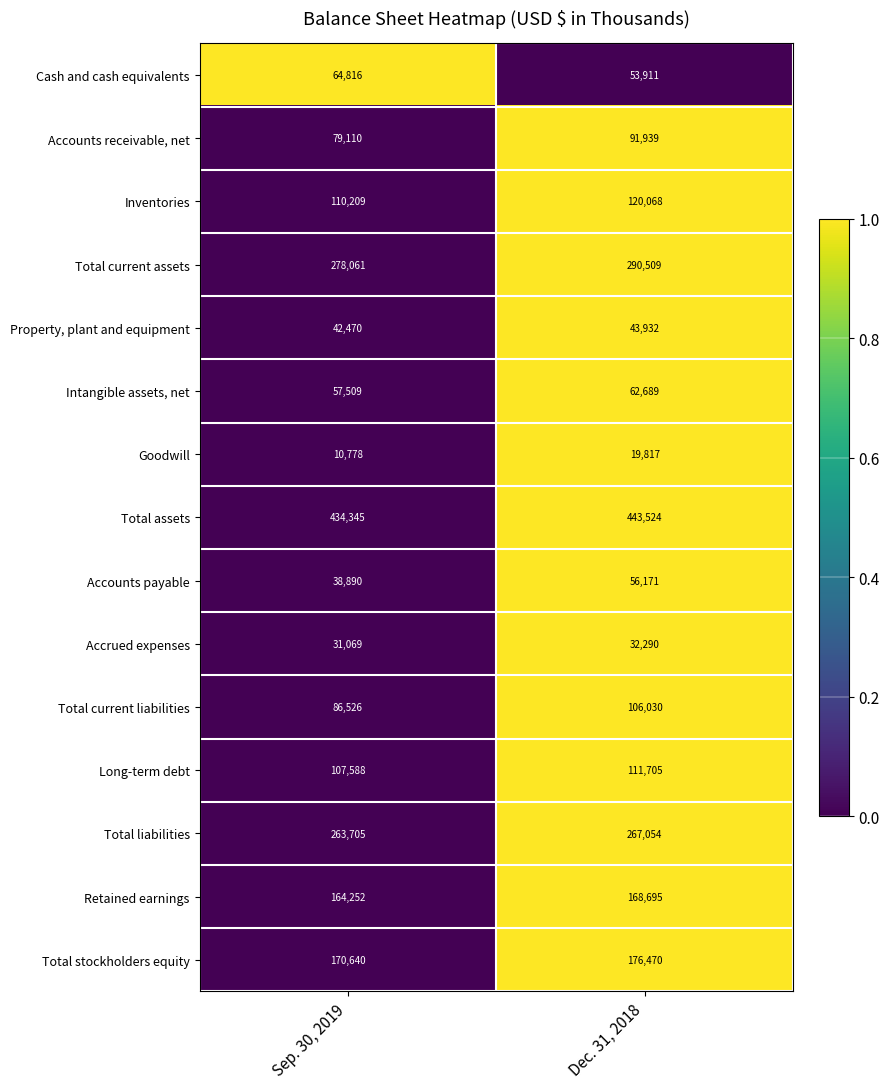

Read the Intangible assets, net value at Dec. 31, 2018.

62689